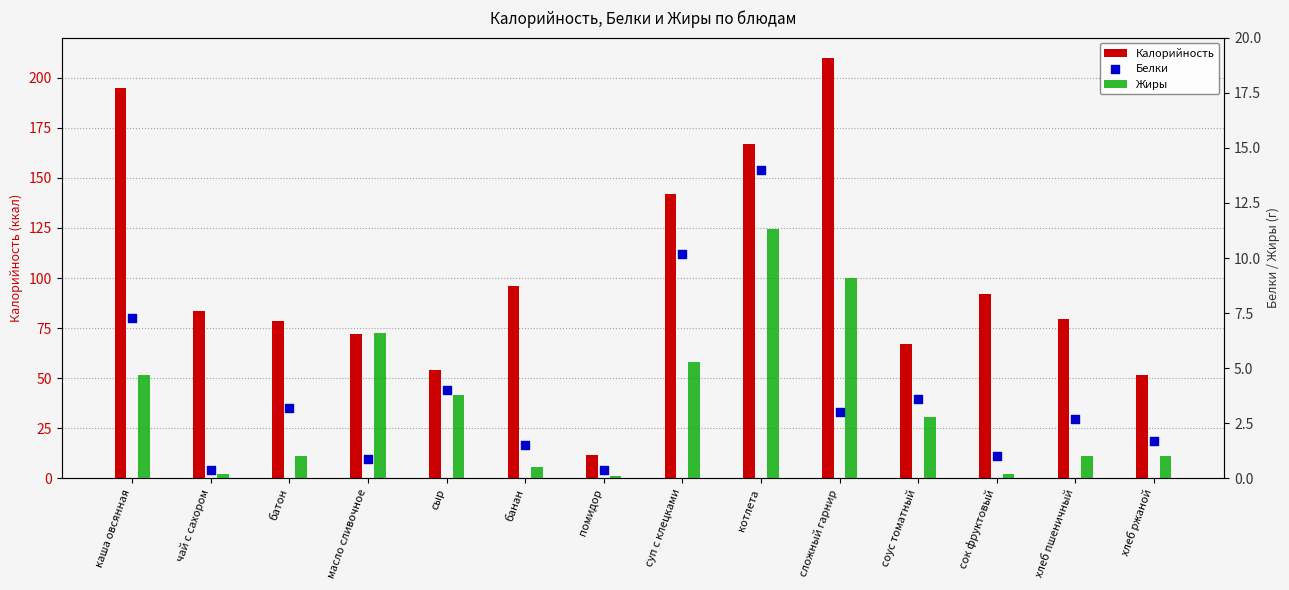

Which series contains the highest Y value?

Калорийность